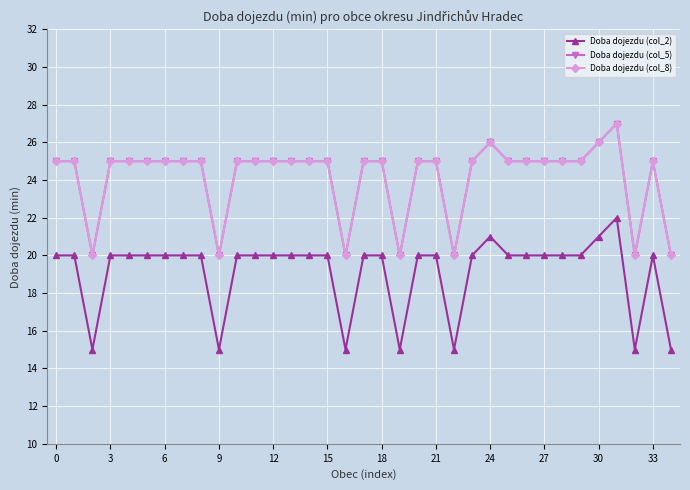

At which category does the chart reach its peak across all series?

31